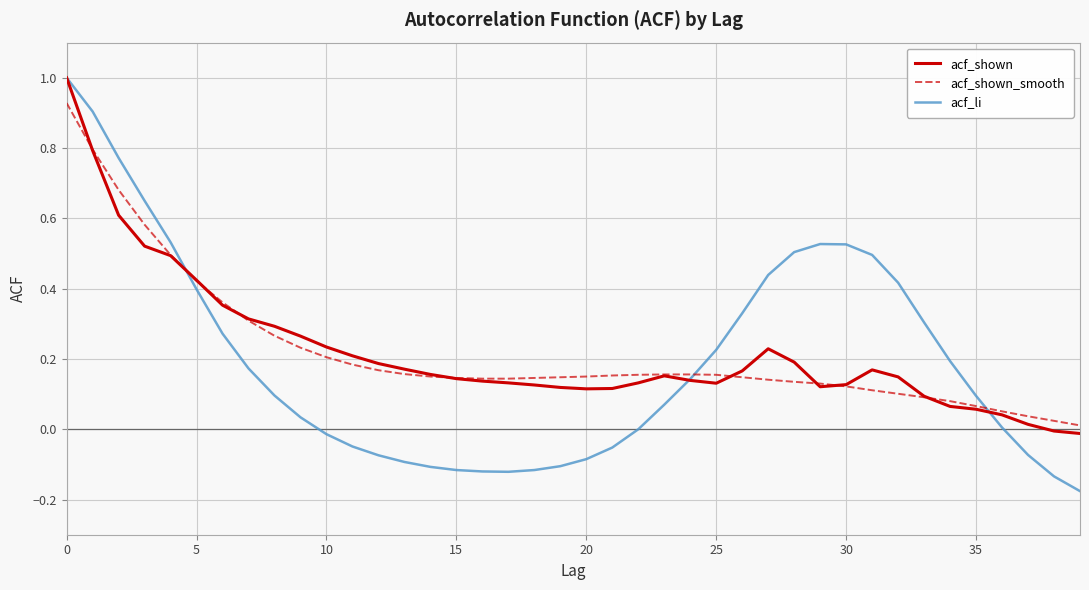

Which series has the largest range (max minus min)?

acf_li